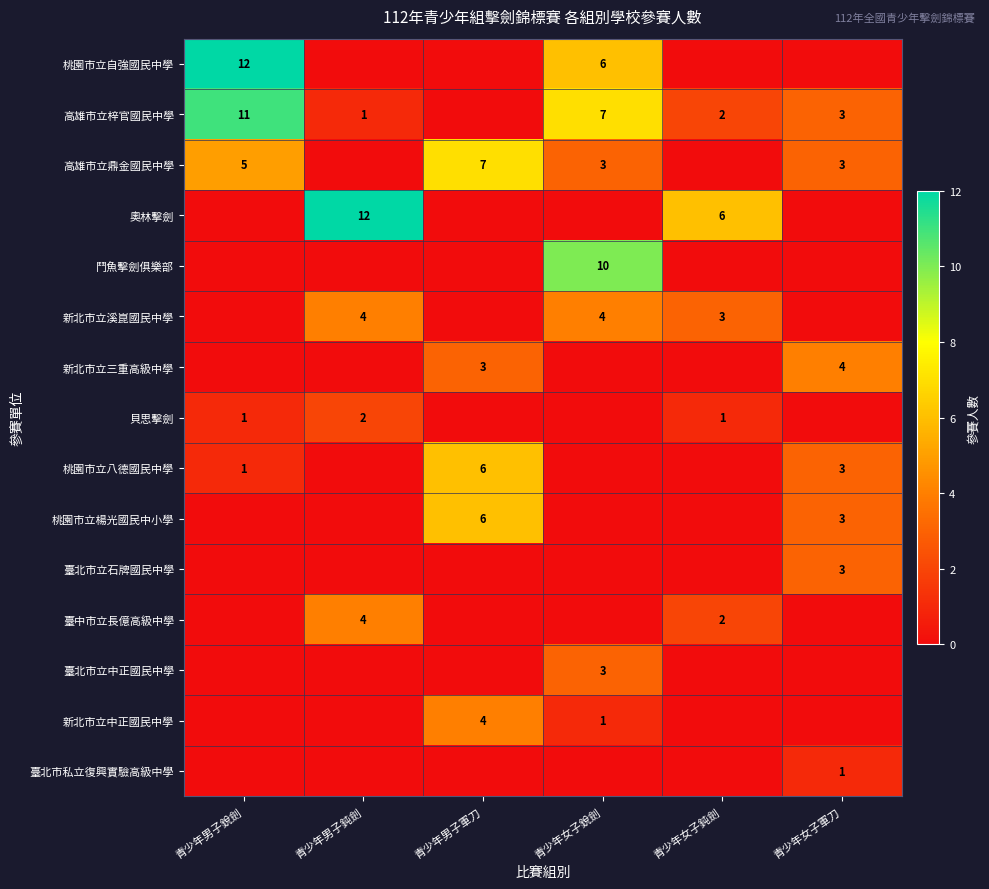

True or false: 桃園市立自強國民中學 has a value of 12 at 青少年男子銳劍.

True